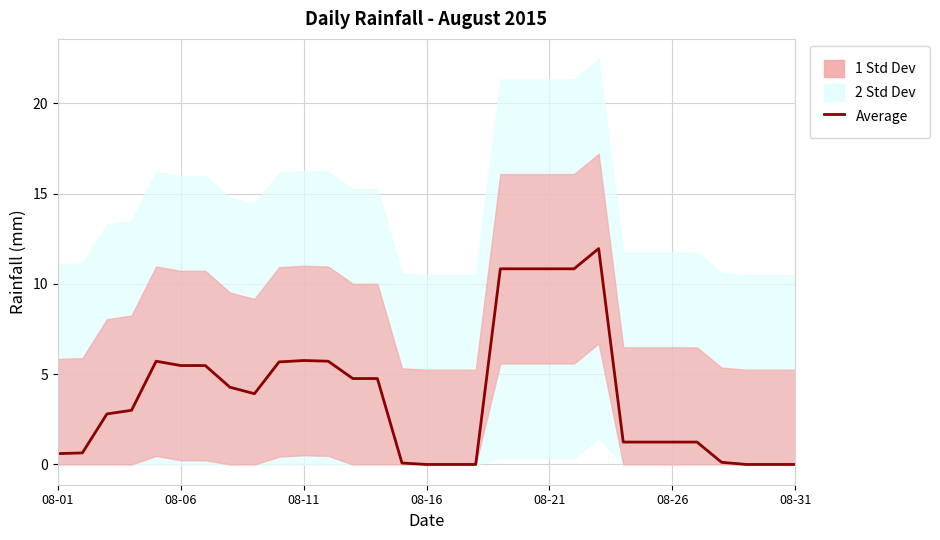

True or false: the data has more than 1 interior local peaks.

True